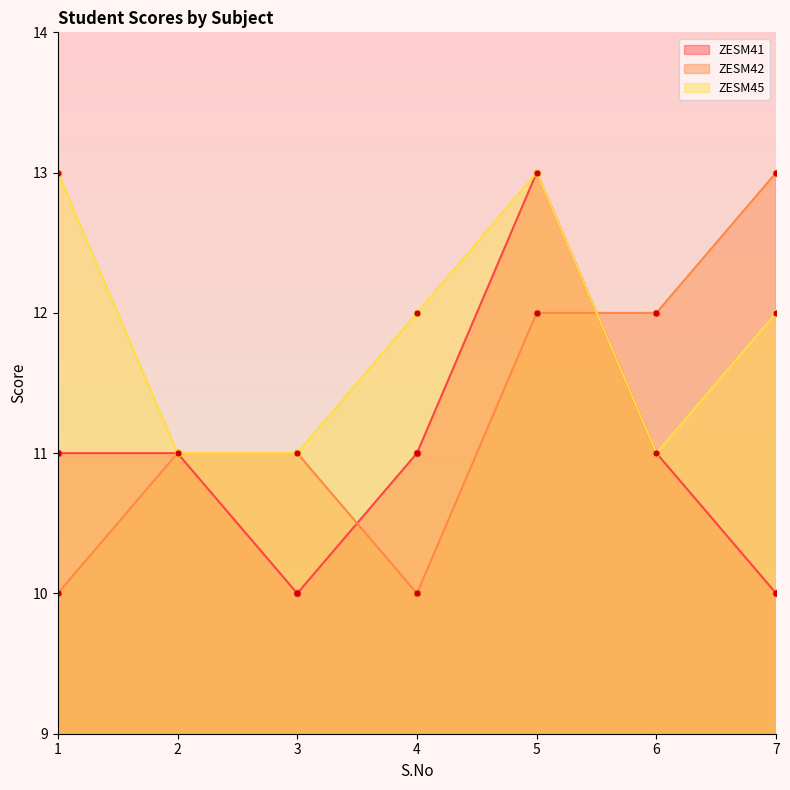

Rank the series by their average value, from highest to lowest.

ZESM45, ZESM42, ZESM41